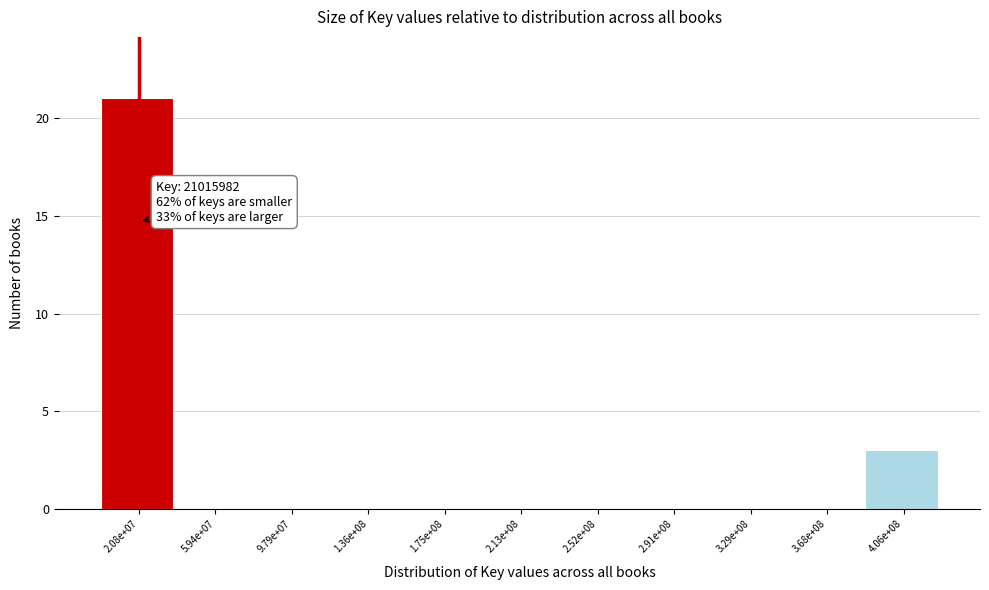

Reading left to right, transcribe all the data shown in this chart.

2.08e+07=21	5.94e+07=0	9.79e+07=0	1.36e+08=0	1.75e+08=0	2.13e+08=0	2.52e+08=0	2.91e+08=0	3.29e+08=0	3.68e+08=0	4.06e+08=3